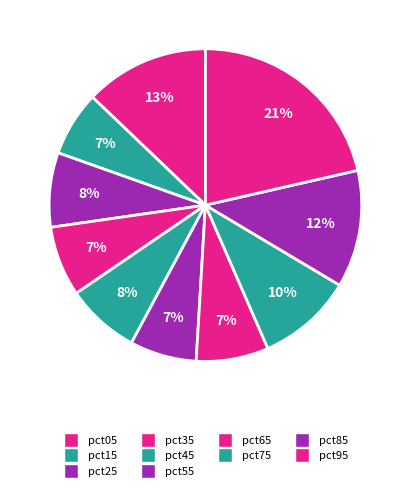

Between pct15 and pct35, which is larger?

pct35